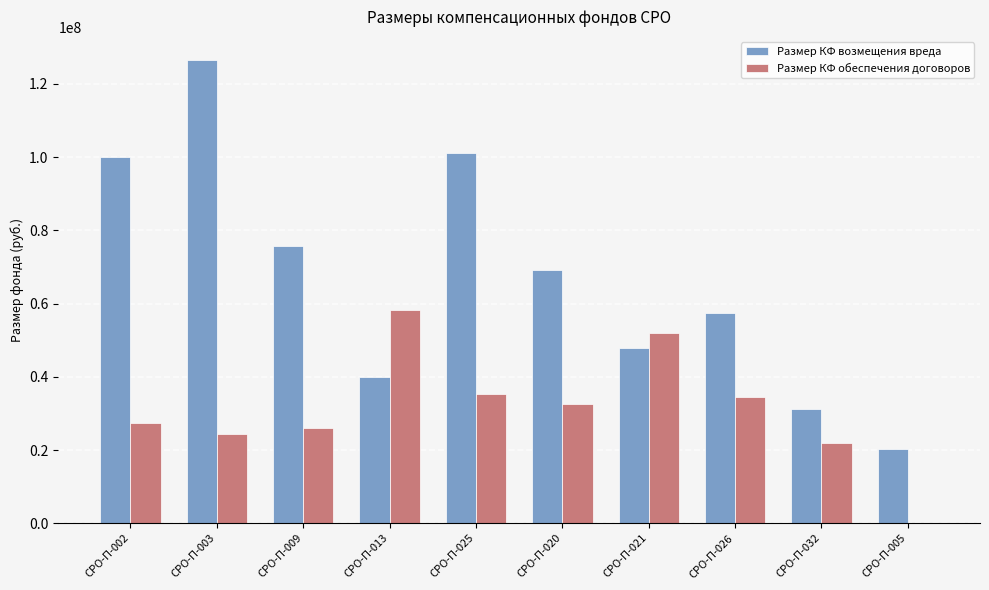

At which category does the chart reach its peak across all series?

СРО-П-003